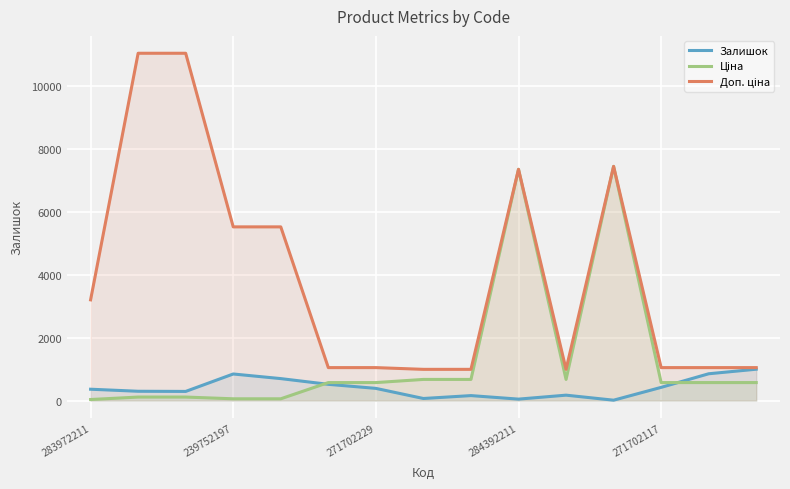

True or false: Ціна and Доп. ціна intersect in this chart.

False